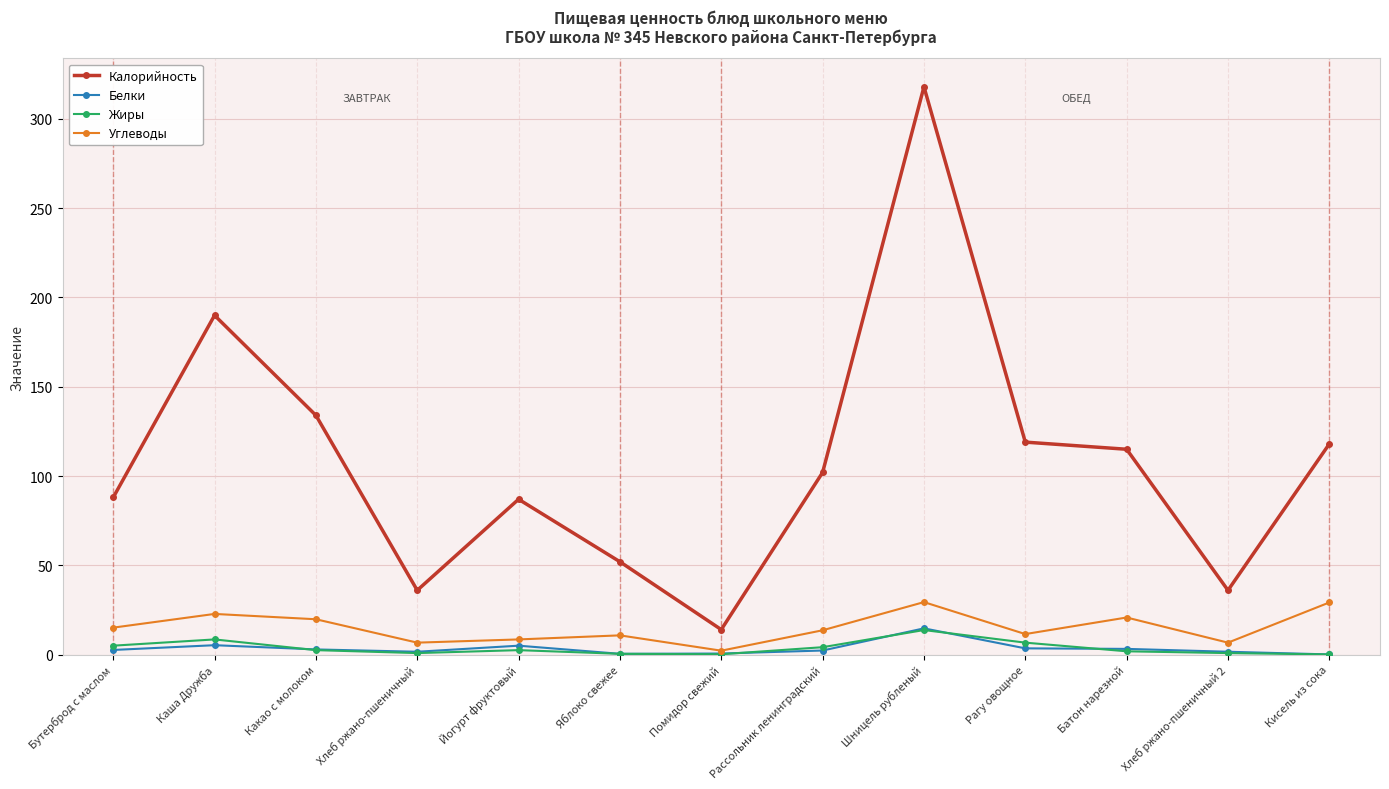

What are all the series names shown in the legend?

Калорийность, Белки, Жиры, Углеводы